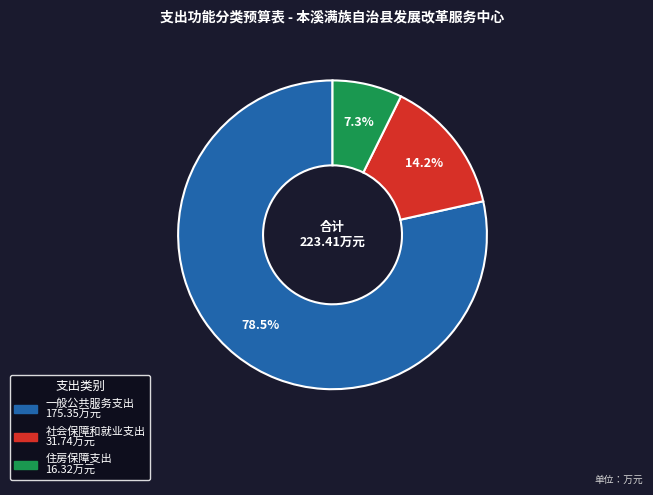

Rank the categories by value from highest to lowest.

一般公共服务支出, 社会保障和就业支出, 住房保障支出